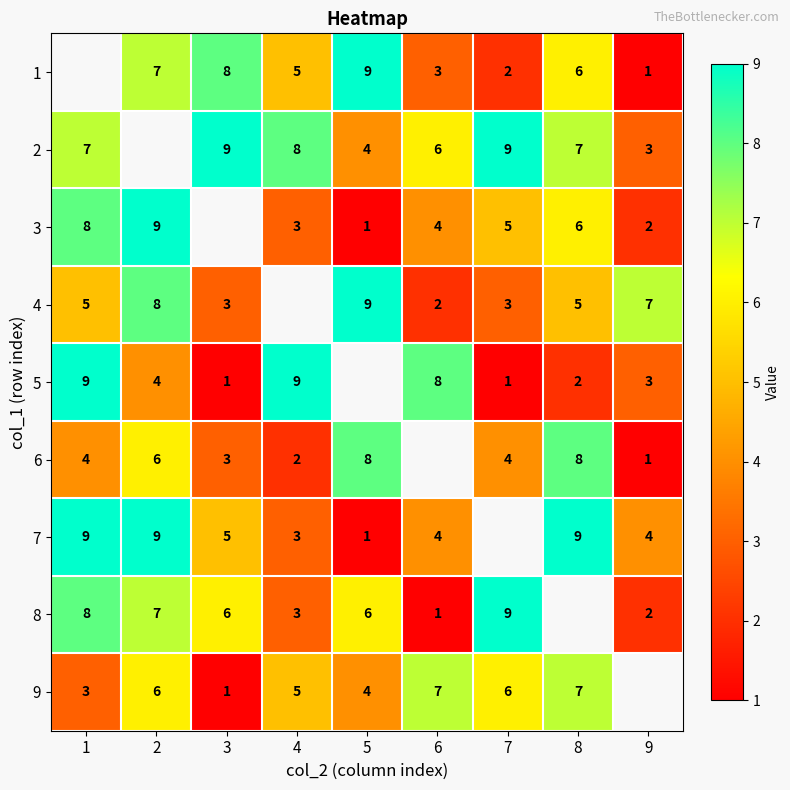

Is it true that 3 equals 2 at 1?

False